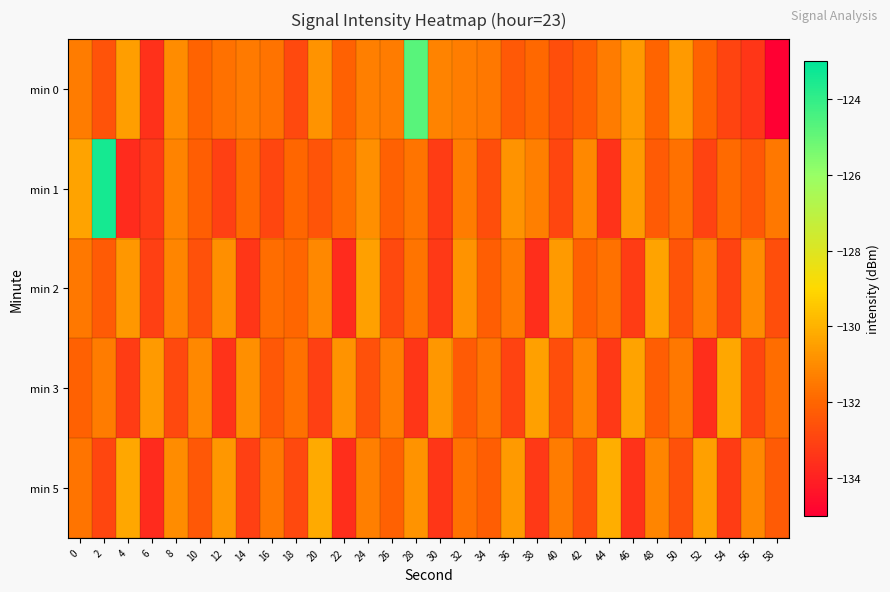

What is the smallest value displayed?

-135.0